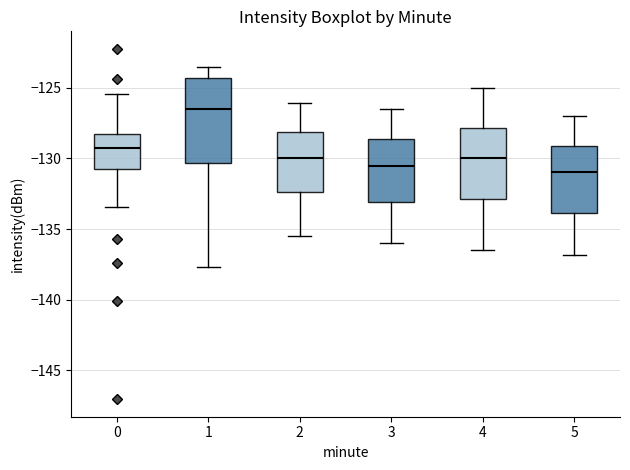

Which box's median line is the highest?

1